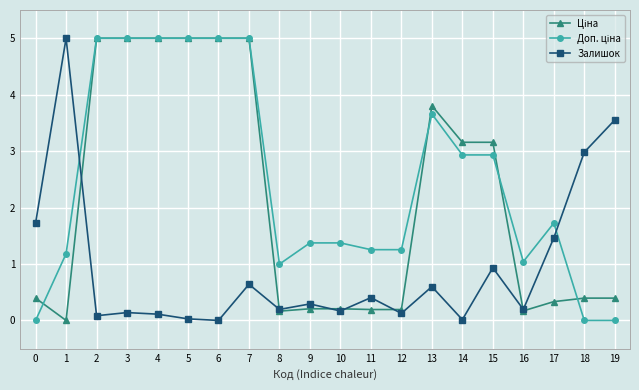

What is the difference between the highest and lowest values at 8?

0.8